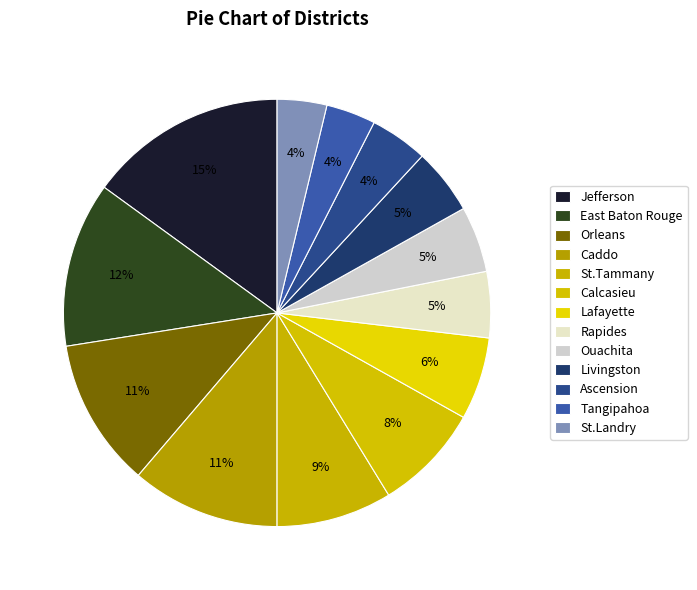

How many slices are in this pie chart?

13